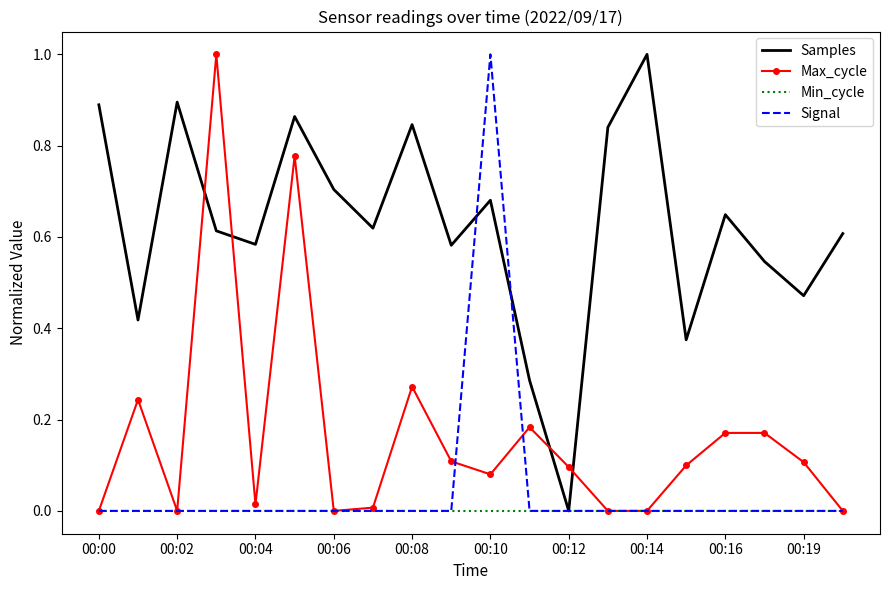

Which series has the largest total across all categories?

Samples